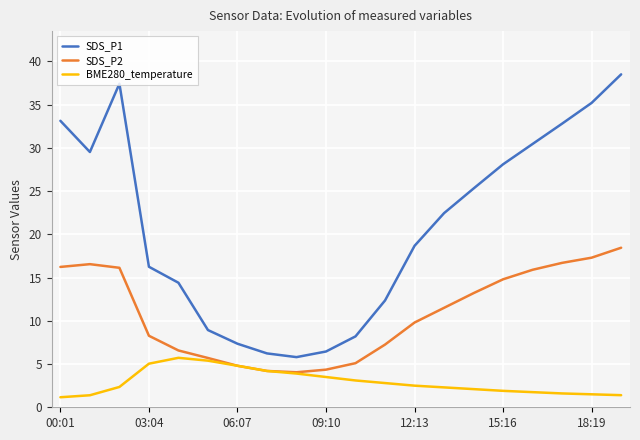

What is the minimum value shown in the chart?

1.2